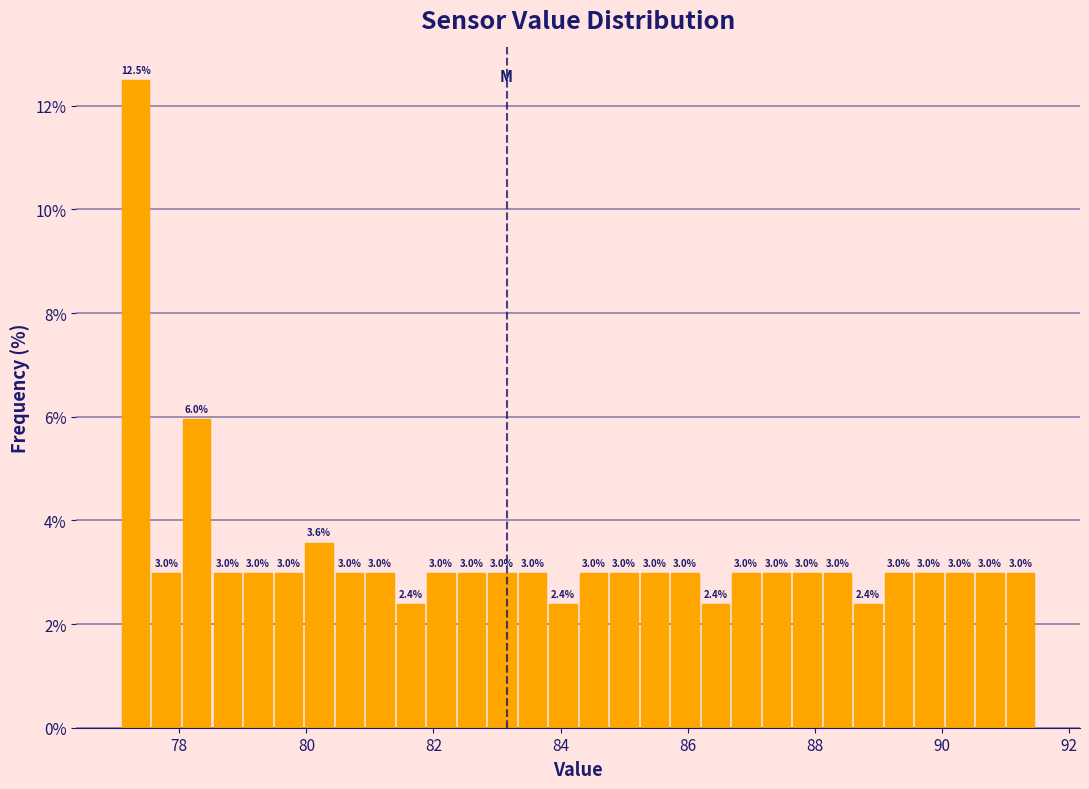

Around what value on the x-axis is the tallest bar? Give the approximate position of its centre, as read against the axis.

77.4